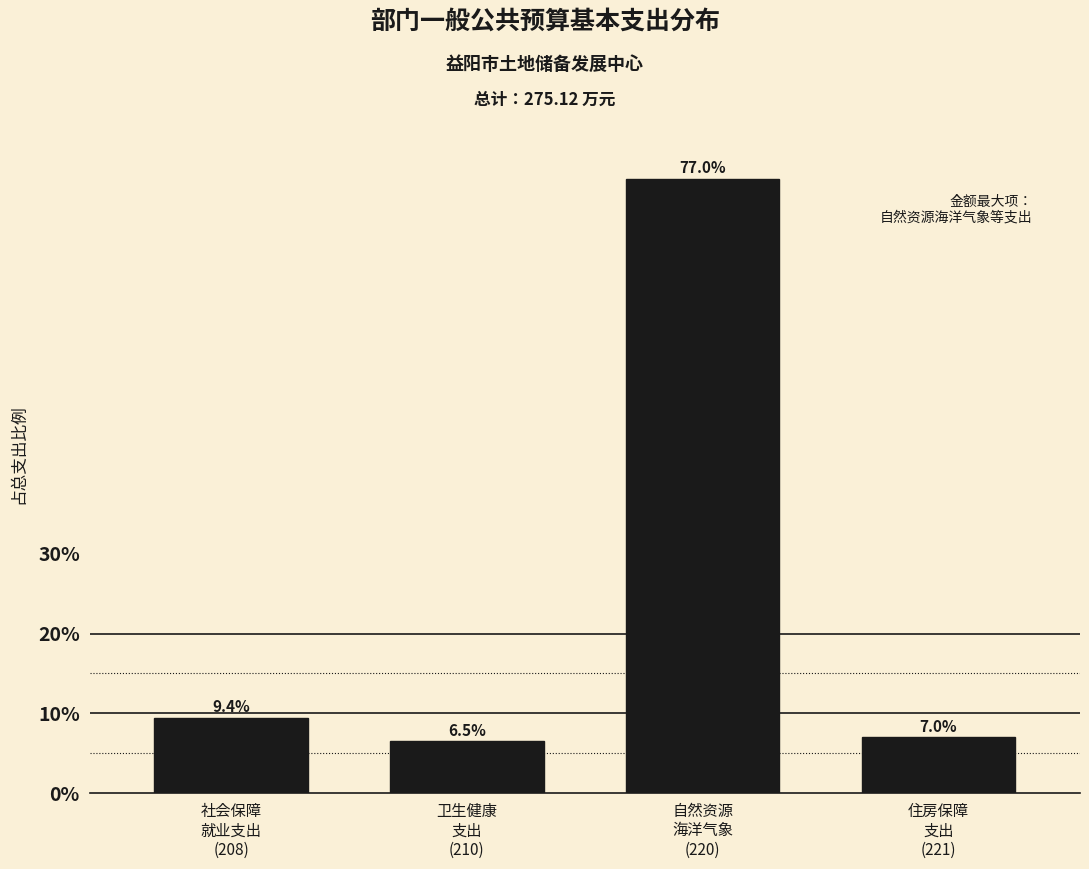

Reading right to left, transcribe all the data shown in this chart.

7.0	77.0	6.5	9.4